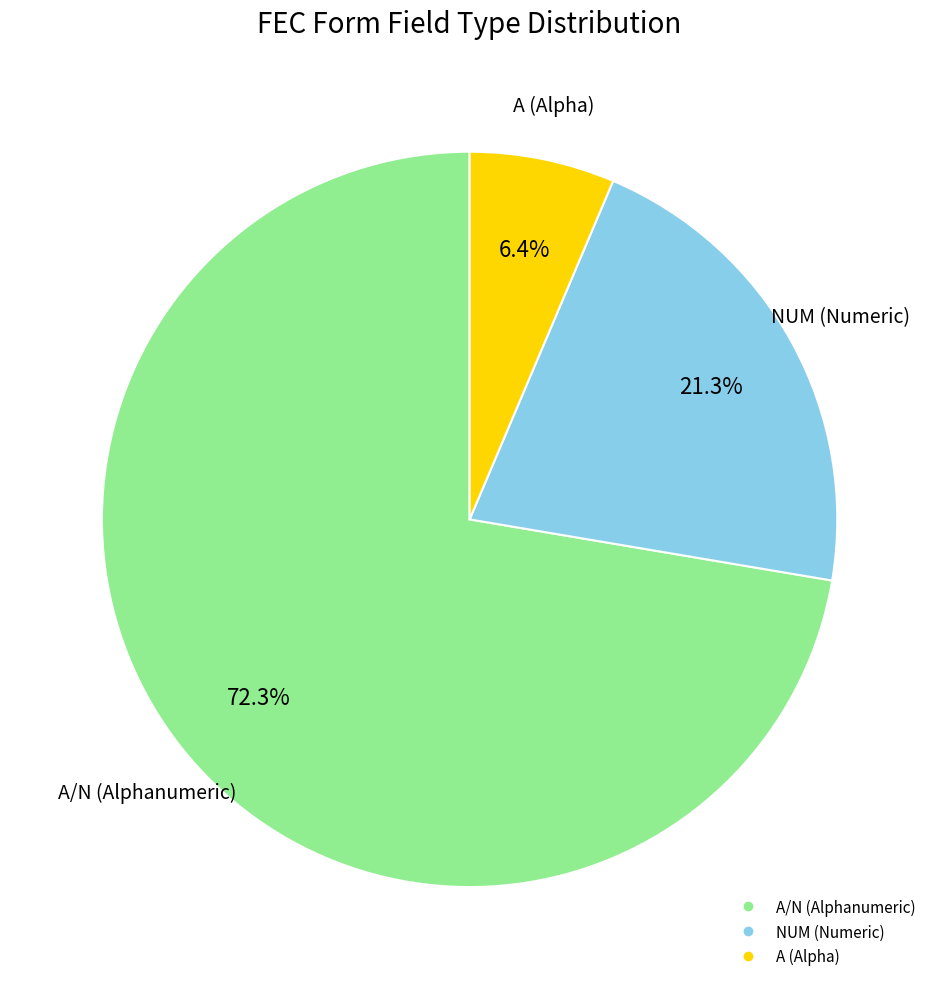

Is there any slice that represents more than half of the pie?

Yes